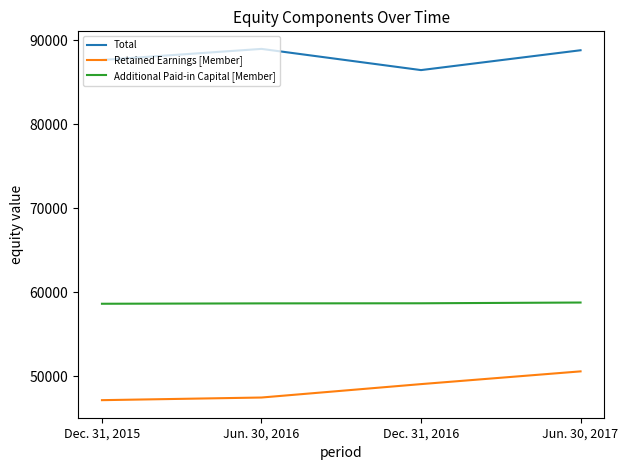

List the series in order of their overall mean, highest first.

Total, Additional Paid-in Capital [Member], Retained Earnings [Member]